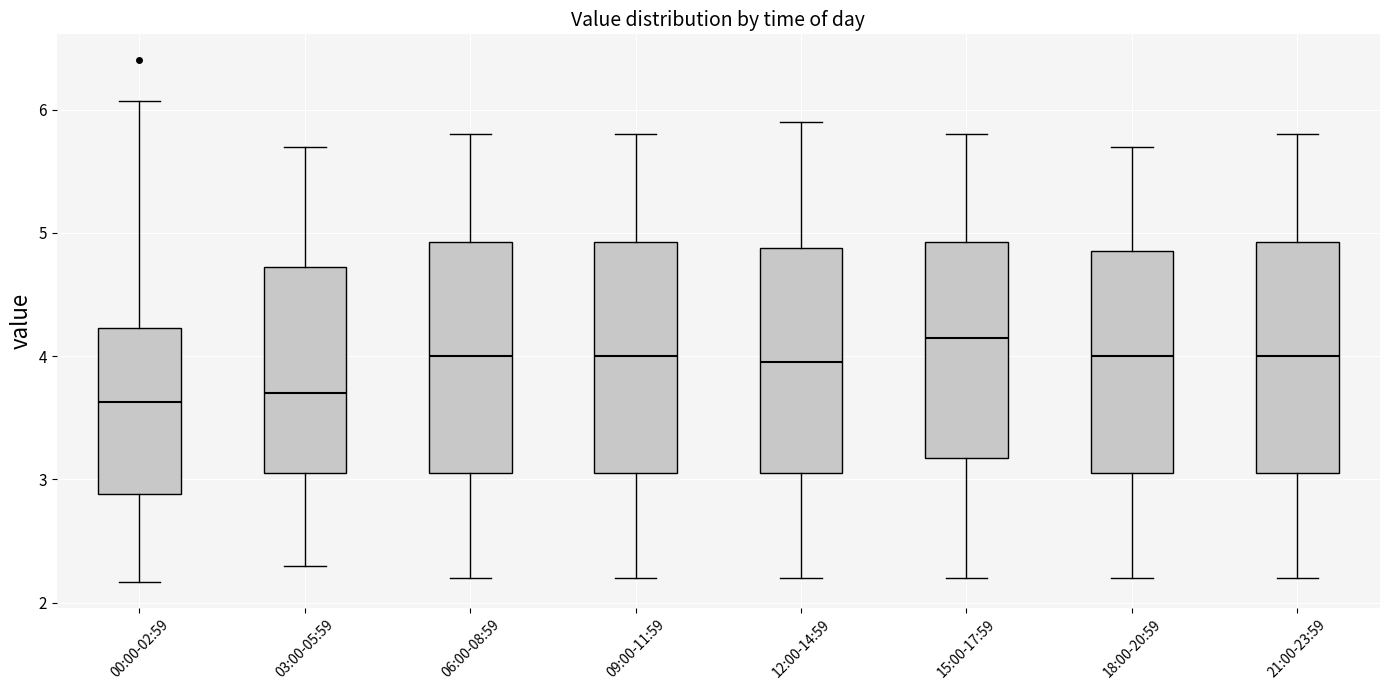

Reading left to right, read every box against the y-axis: the position of its median line, the range the box covers, and the ends of its whiskers. The values are not printed on the chart, so give them approximately, as read against the axis.

00:00-02:59: median 3.6, box 2.9 to 4.2, whiskers 2.2 to 6.1
03:00-05:59: median 3.7, box 3.1 to 4.7, whiskers 2.3 to 5.7
06:00-08:59: median 4.0, box 3.1 to 4.9, whiskers 2.2 to 5.8
09:00-11:59: median 4.0, box 3.1 to 4.9, whiskers 2.2 to 5.8
12:00-14:59: median 4.0, box 3.1 to 4.9, whiskers 2.2 to 5.9
15:00-17:59: median 4.2, box 3.2 to 4.9, whiskers 2.2 to 5.8
18:00-20:59: median 4.0, box 3.1 to 4.9, whiskers 2.2 to 5.7
21:00-23:59: median 4.0, box 3.1 to 4.9, whiskers 2.2 to 5.8